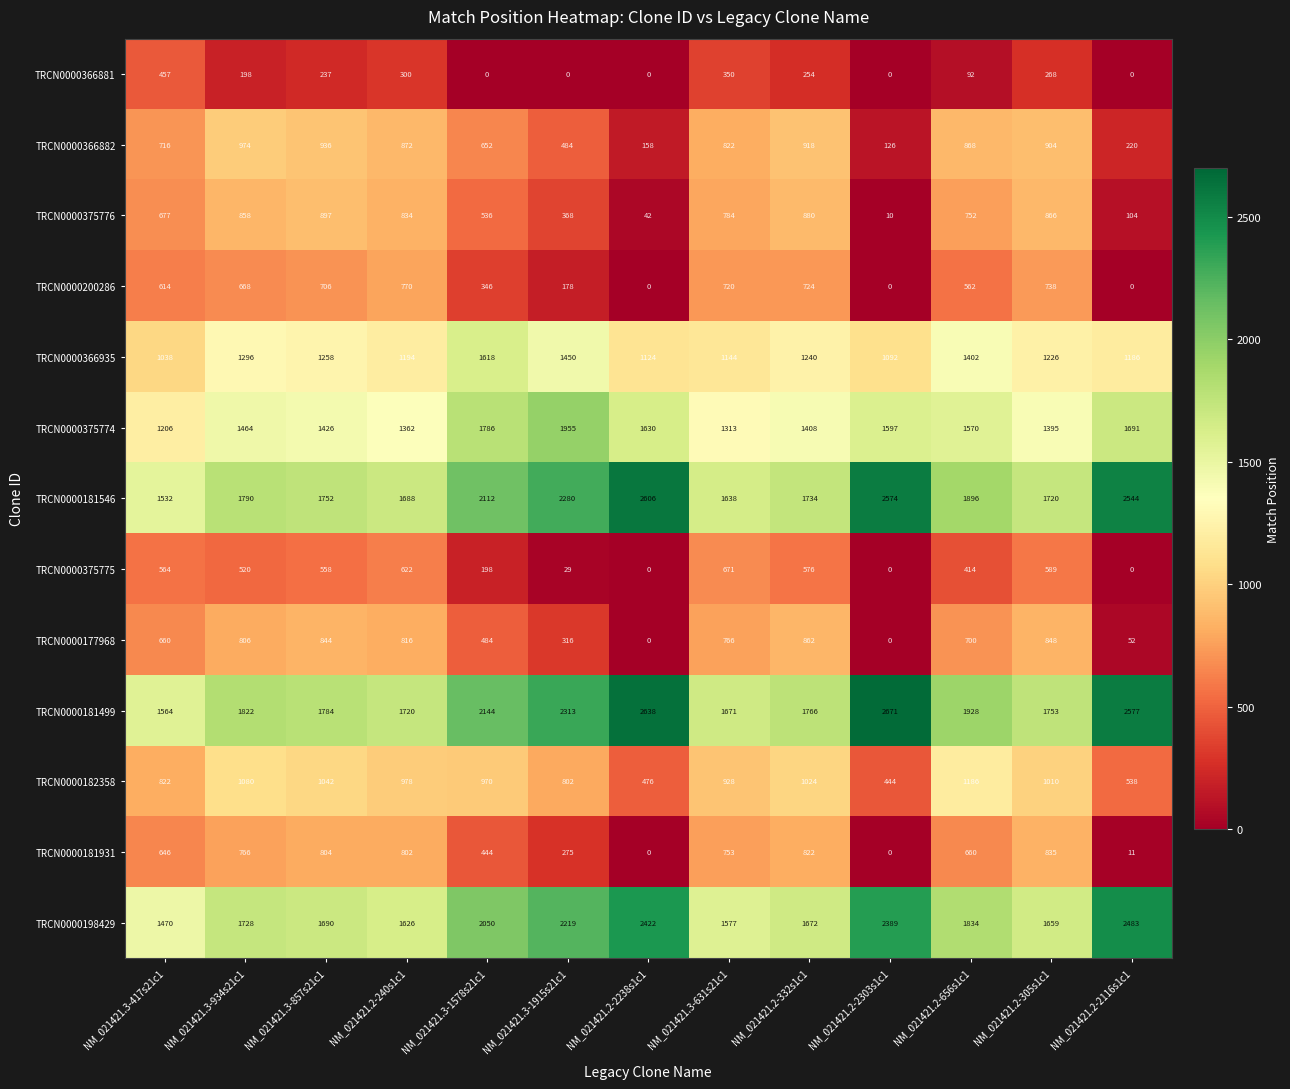

At which label does TRCN0000182358 reach its peak?

NM_021421.2-656s1c1